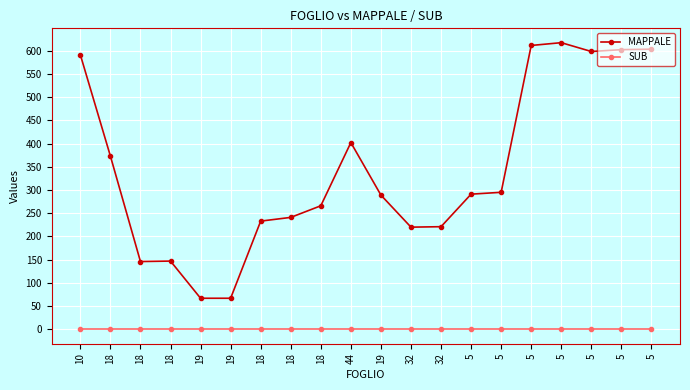

Reading left to right, transcribe all the data shown in this chart.

MAPPALE: 591	373	146	147	67	67	233	241	266	402	289	220	221	291	295	611	617	598	602	603
SUB: 0	0	0	0	0	0	0	0	0	0	0	0	0	0	0	0	0	0	0	0